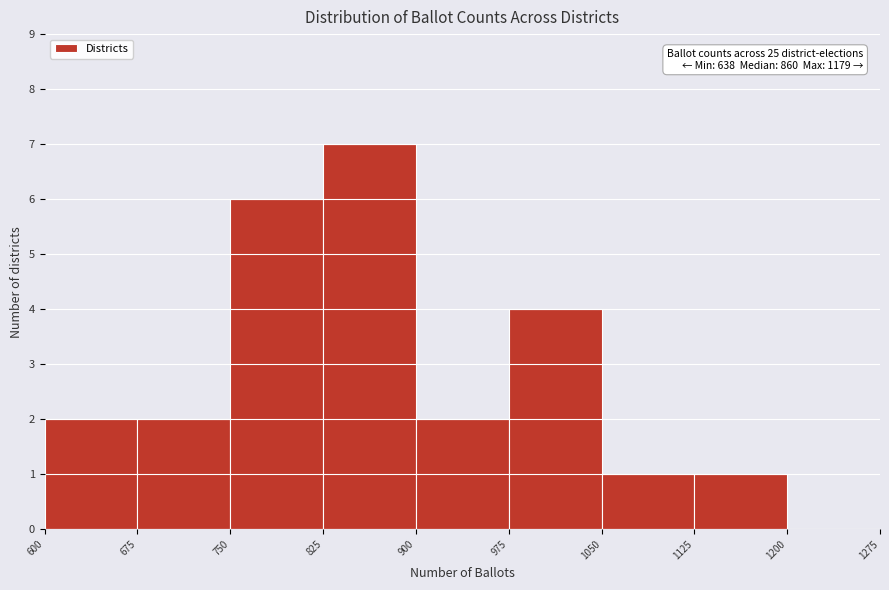

Over which range of the x-axis is the bar tallest?

825 to 900